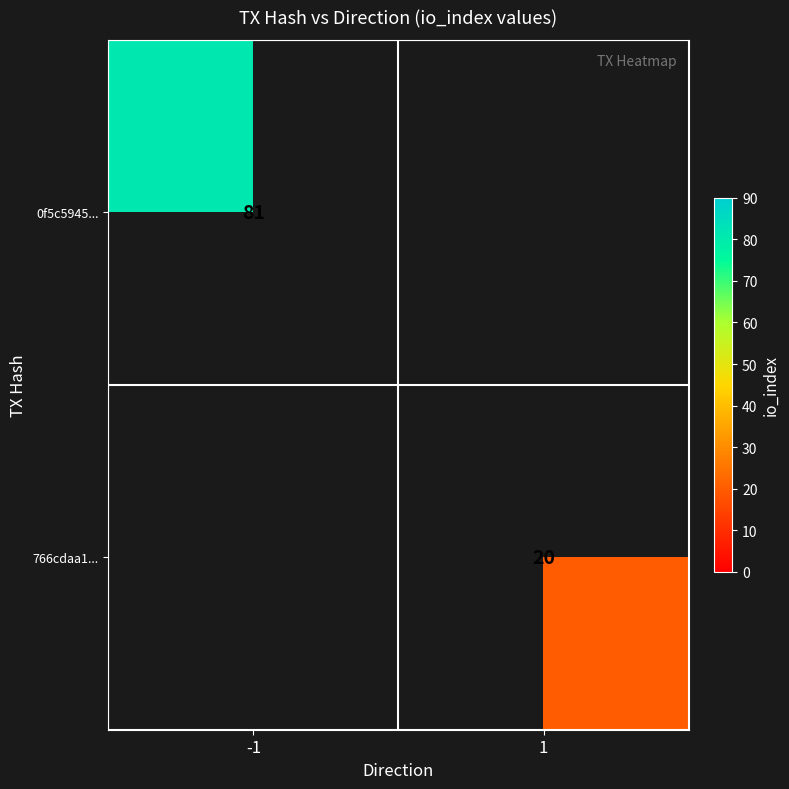

Is it true that 766cdaa1... equals 20 at 1?

True